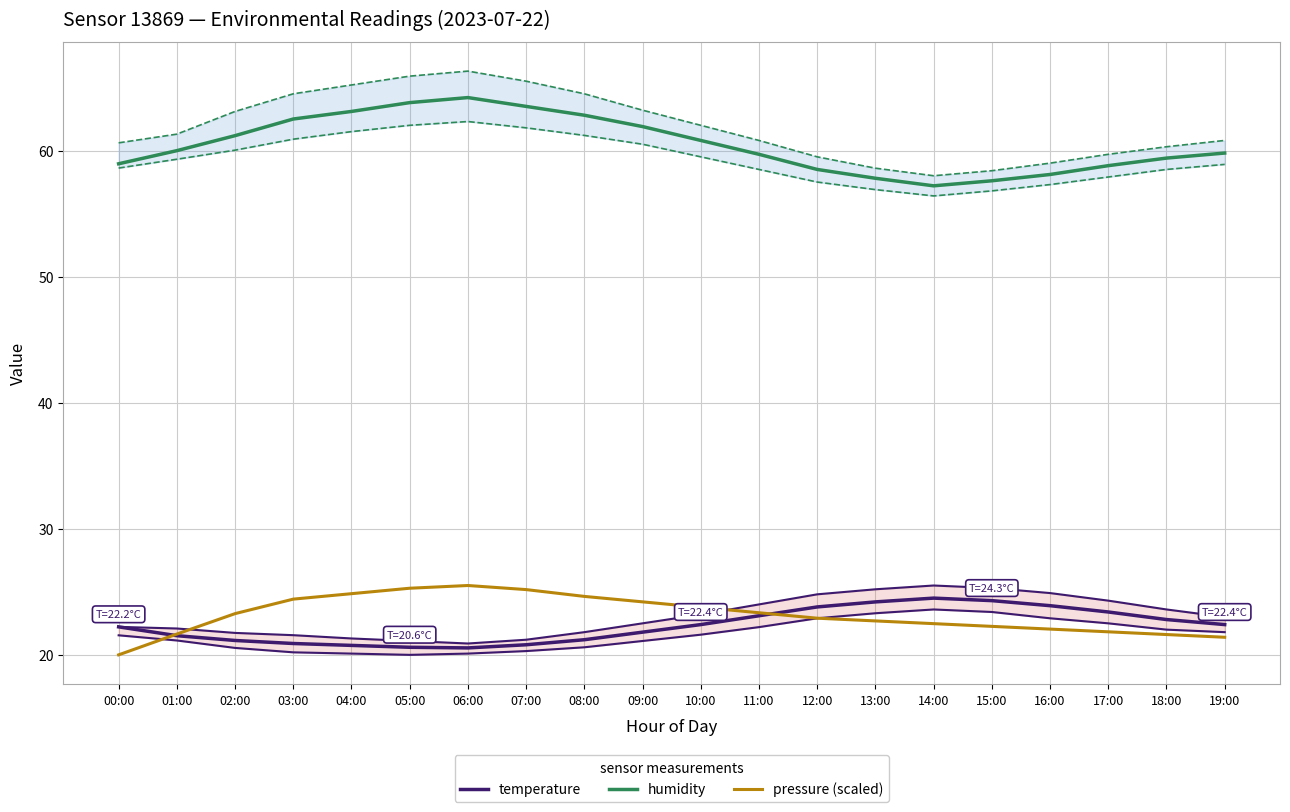

Does the chart have visible grid lines?

Yes